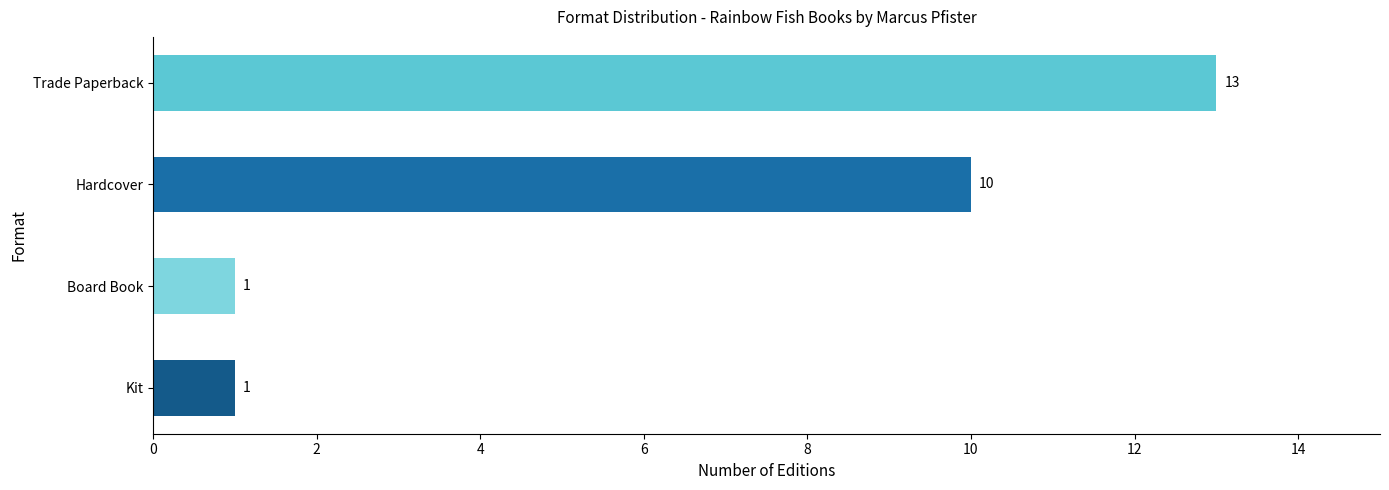

What is the difference between the second highest and second lowest values?

9